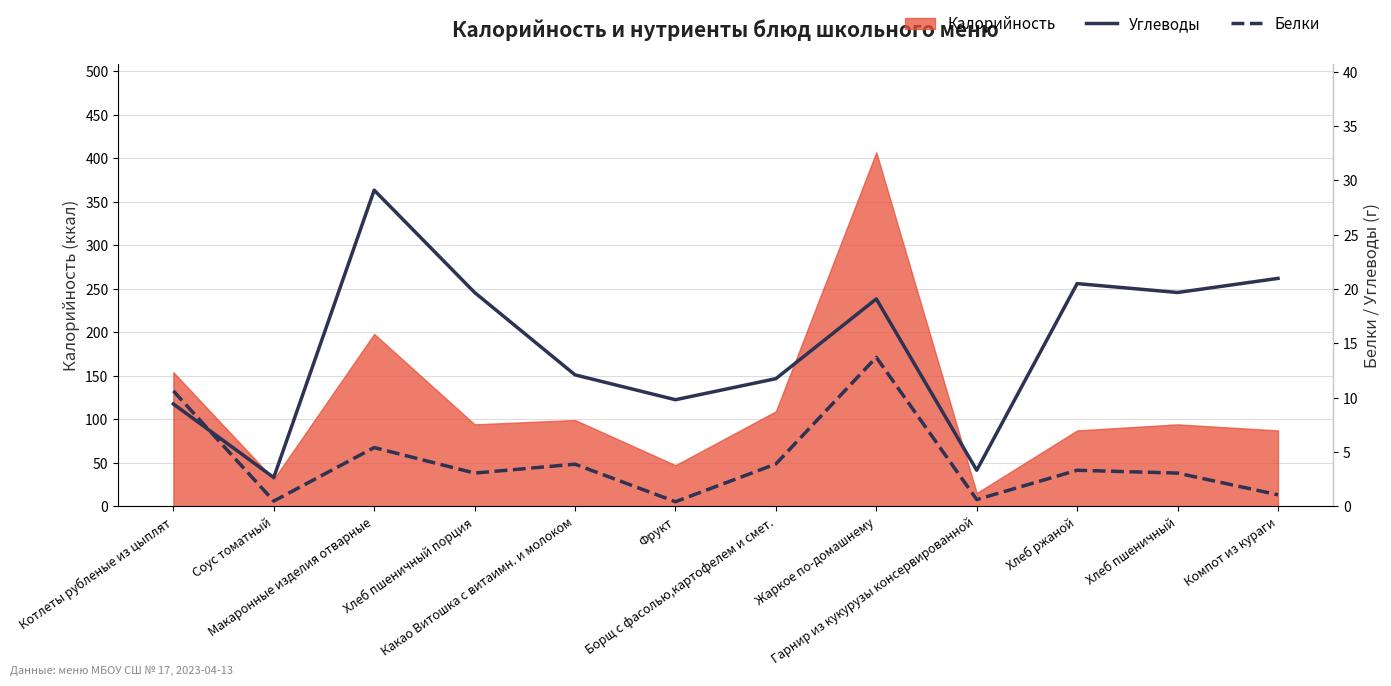

True or false: Белки has a value of 13.7 at Жаркое по-домашнему.

True